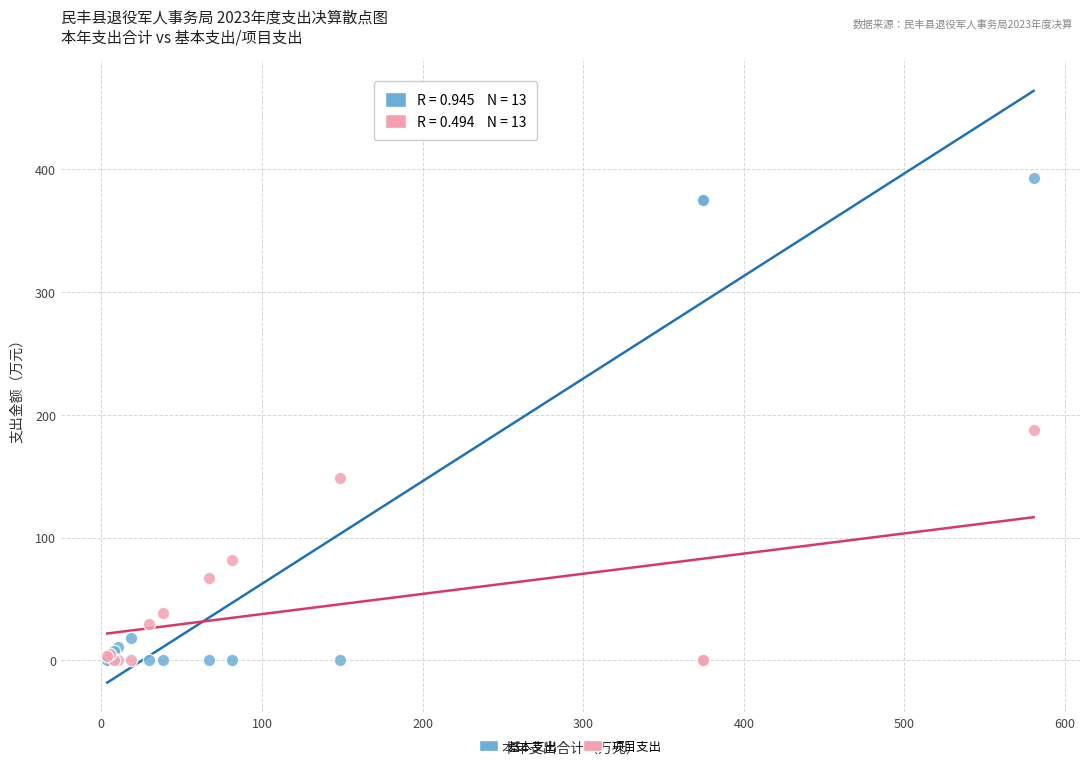

What are all the series names shown in the legend?

基本支出, 项目支出